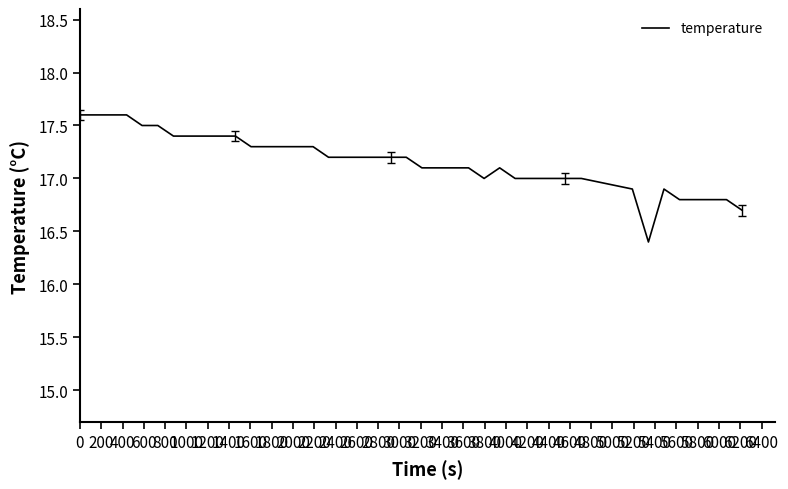

What is the minimum value shown in the chart?

16.4